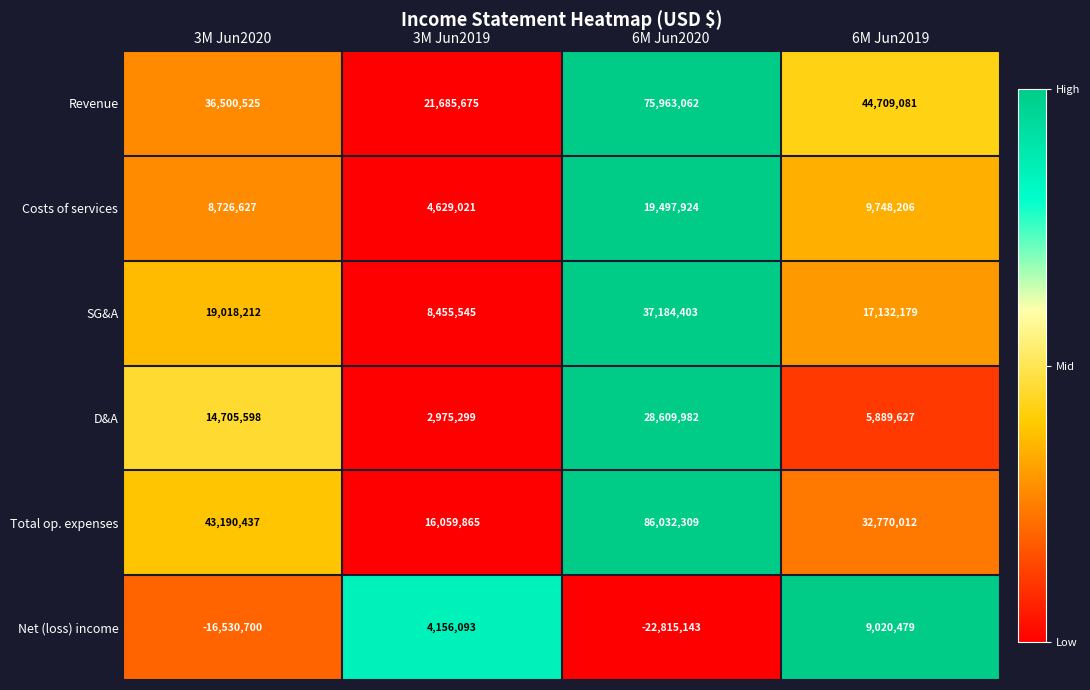

What is the spread (max minus min) of values at 3M Jun2020?

59721137